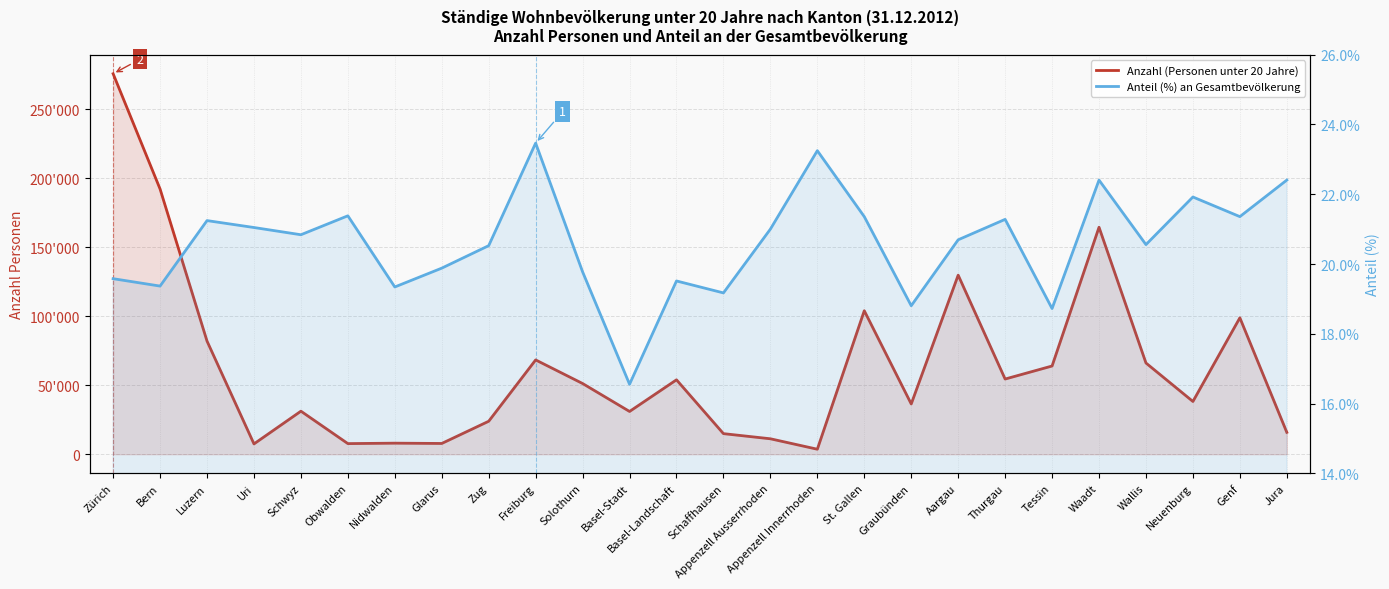

What is the minimum value for Anteil (%) an Gesamtbevölkerung?

16.6